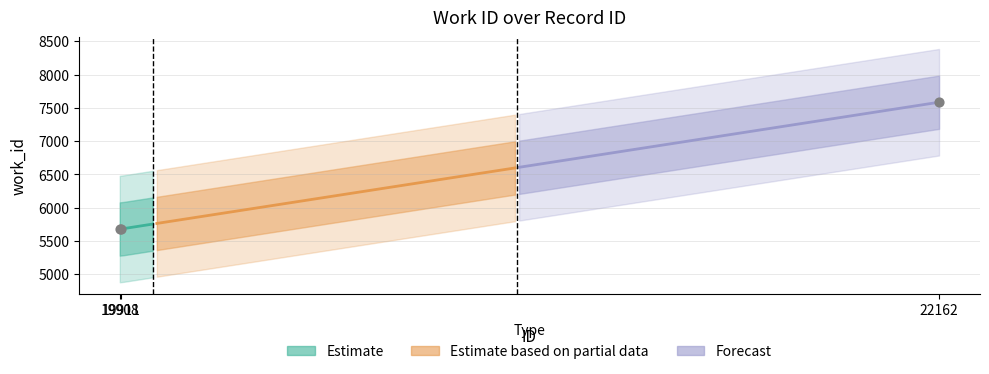

Which has a higher value, 19911 or 22162?

22162